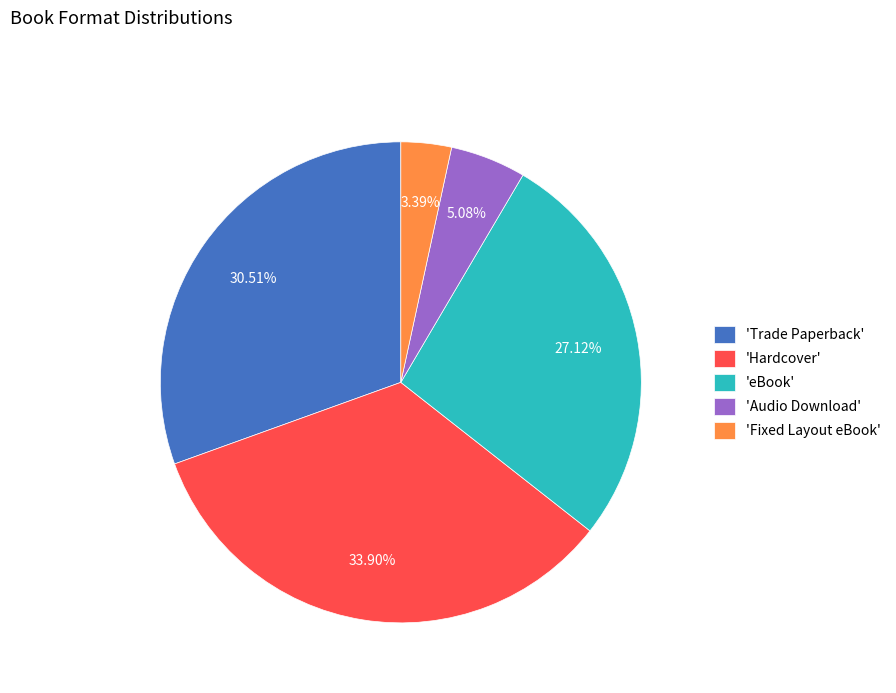

Do 'Hardcover' and 'Trade Paperback' together represent more than half of the pie?

Yes